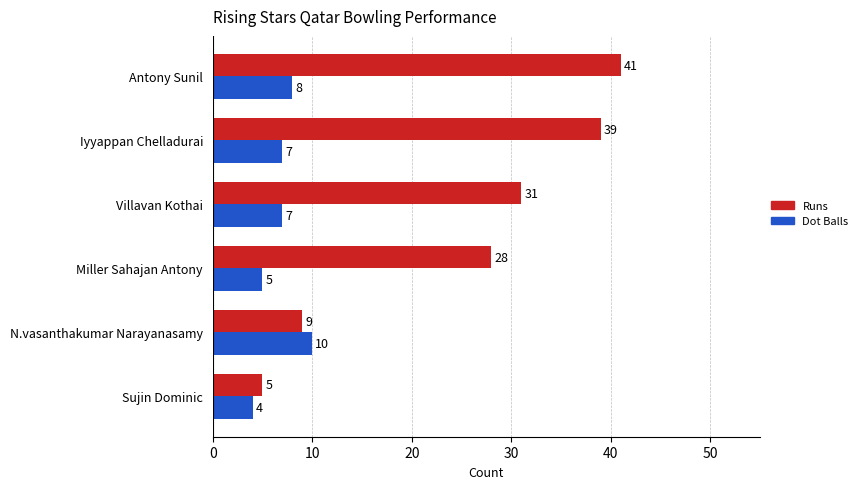

What is the maximum value for Dot Balls?

10